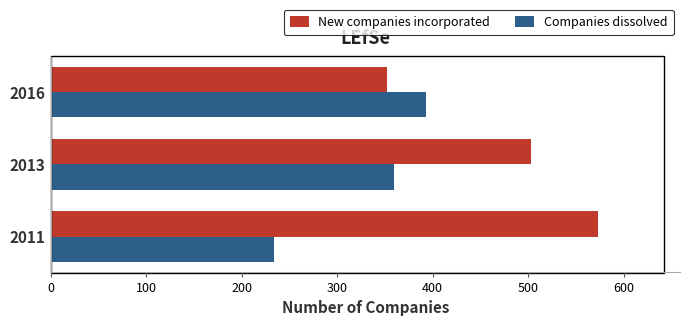

Which category has the highest value in the Companies dissolved series?

2016